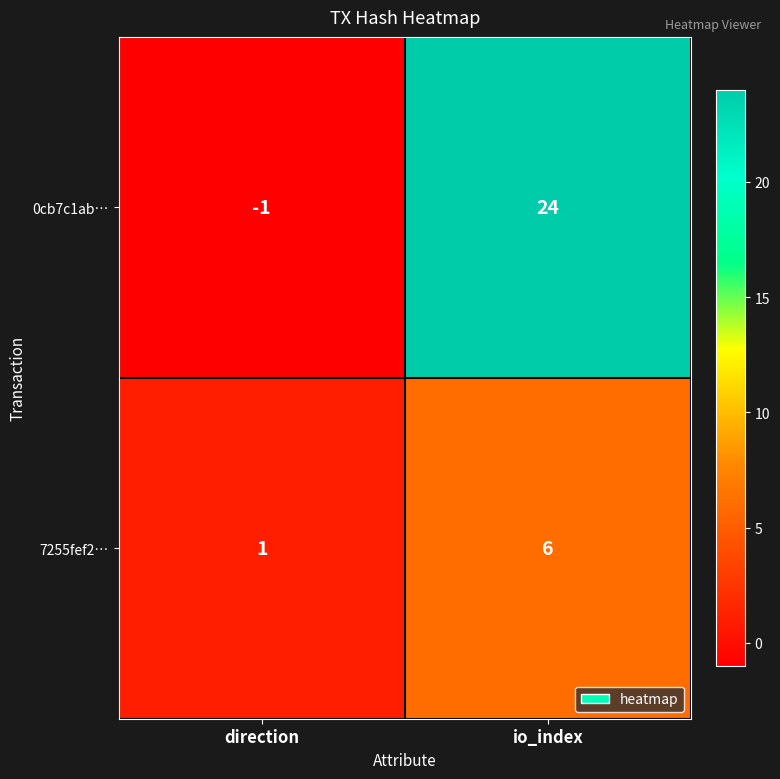

Which label corresponds to the largest value in the chart?

io_index